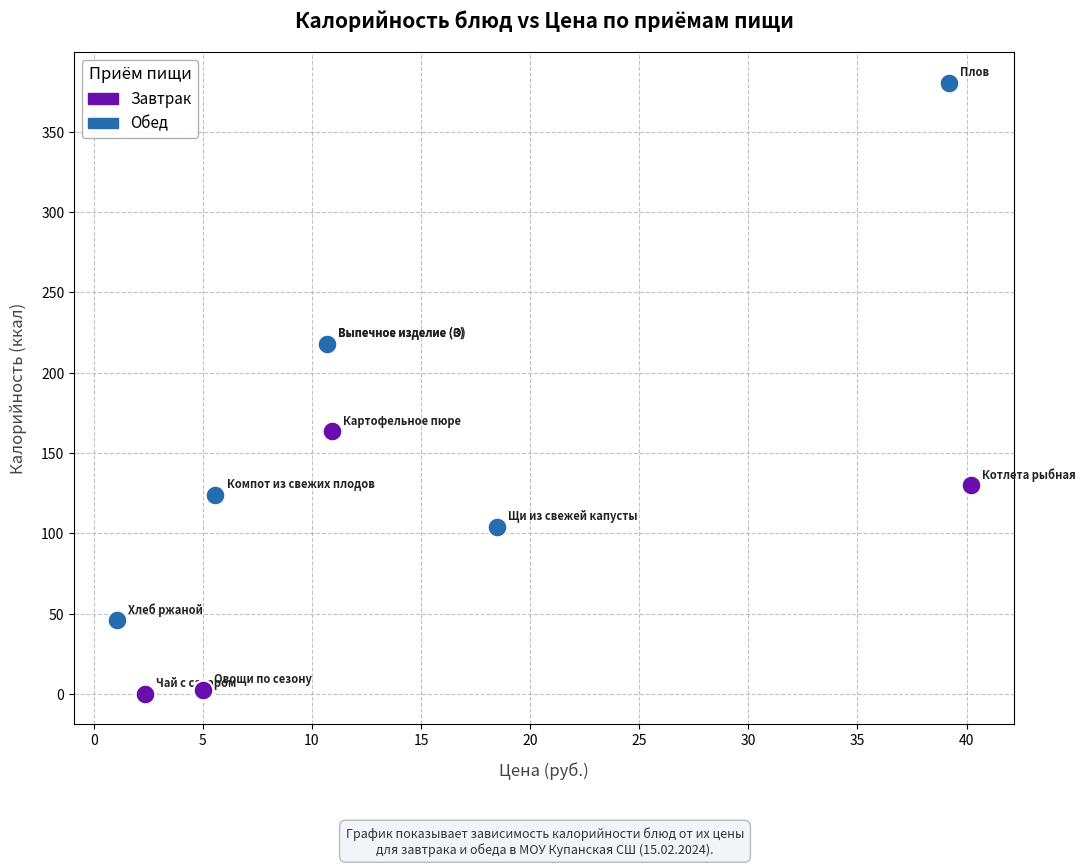

Which series contains the lowest Y value?

Завтрак